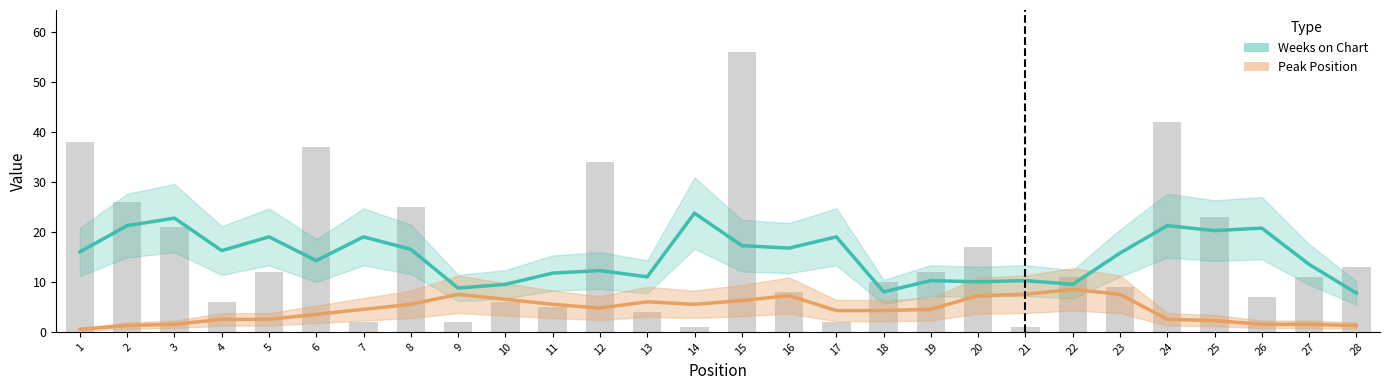

Rank the series by their average value, from highest to lowest.

Weeks on Chart, Peak Position